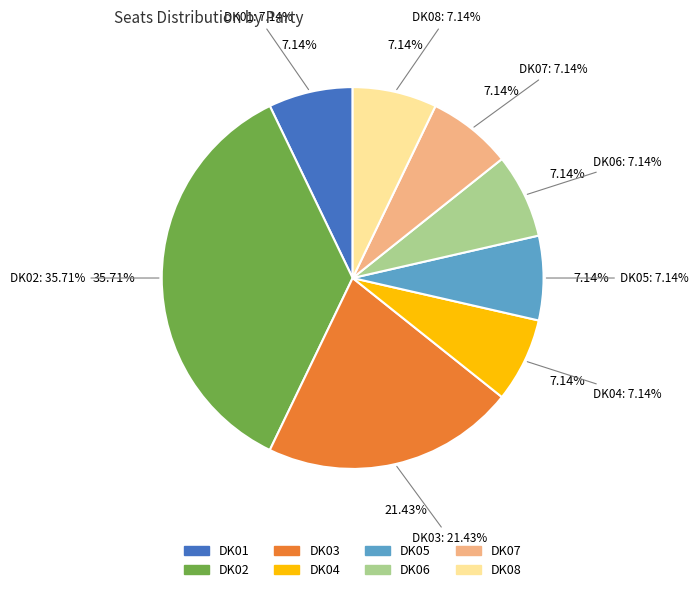

Does any single category account for the majority?

No